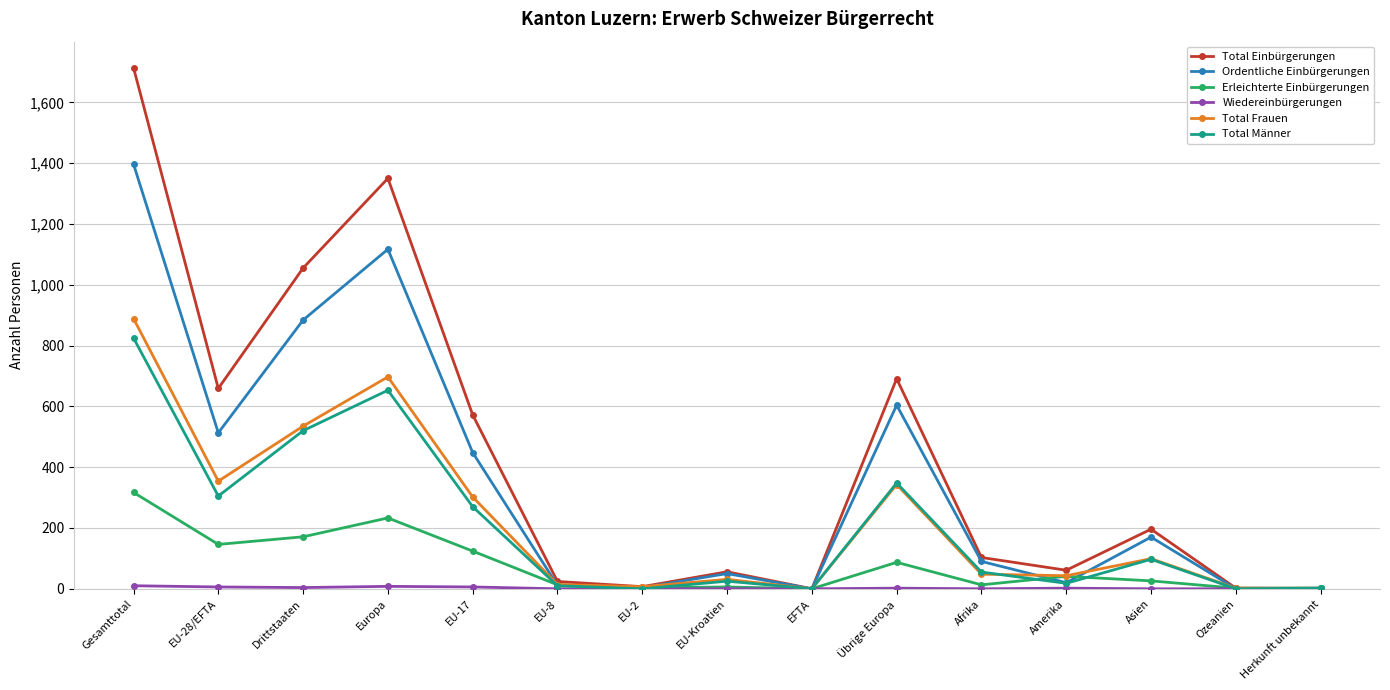

What is the highest value of the Total Einbürgerungen series?

1714